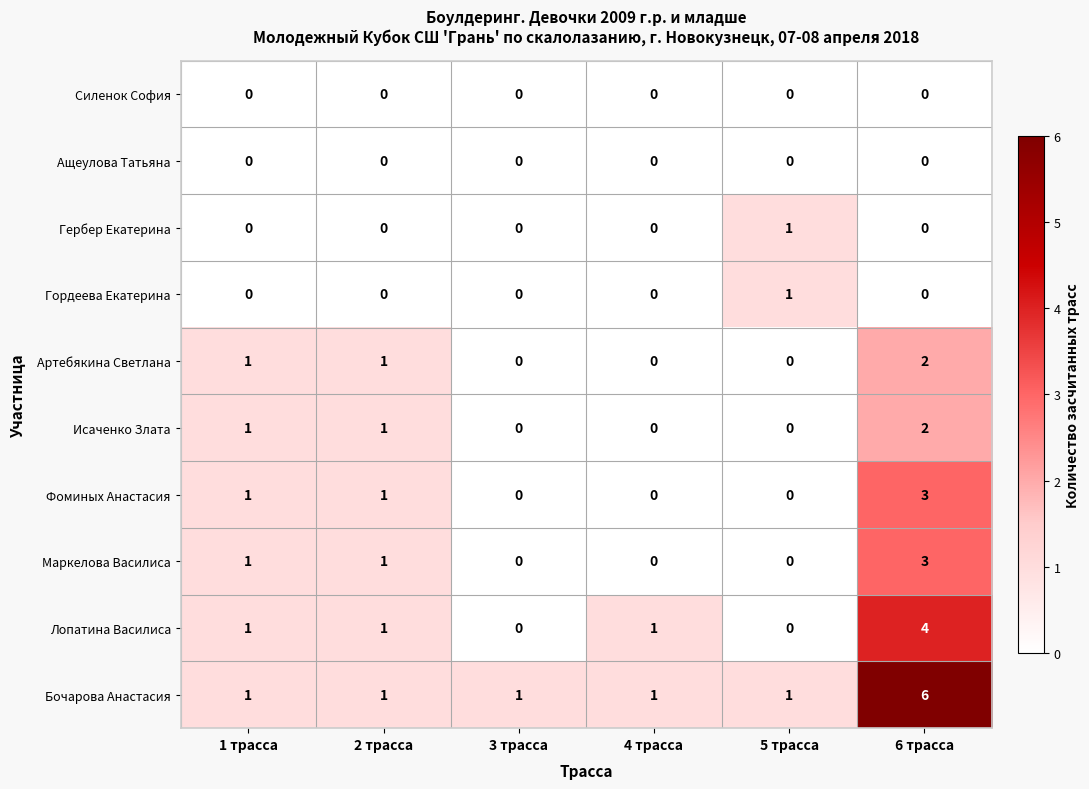

Which category has the highest value across all series?

6 трасса